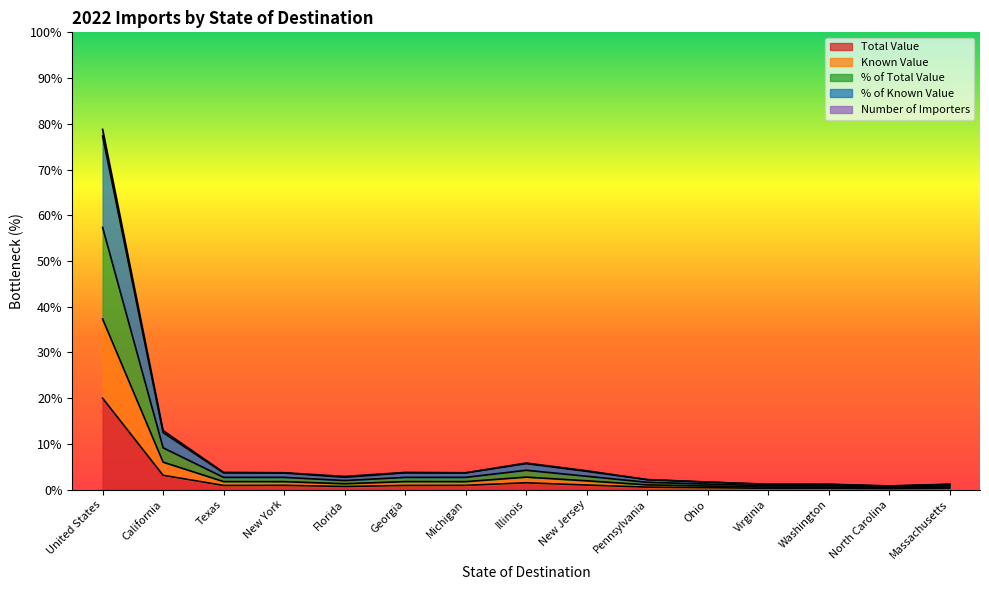

What position from the right is Michigan?

9